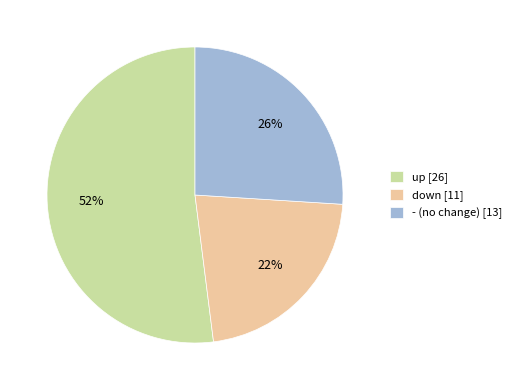

Do up [26] and down [11] together represent more than half of the pie?

Yes